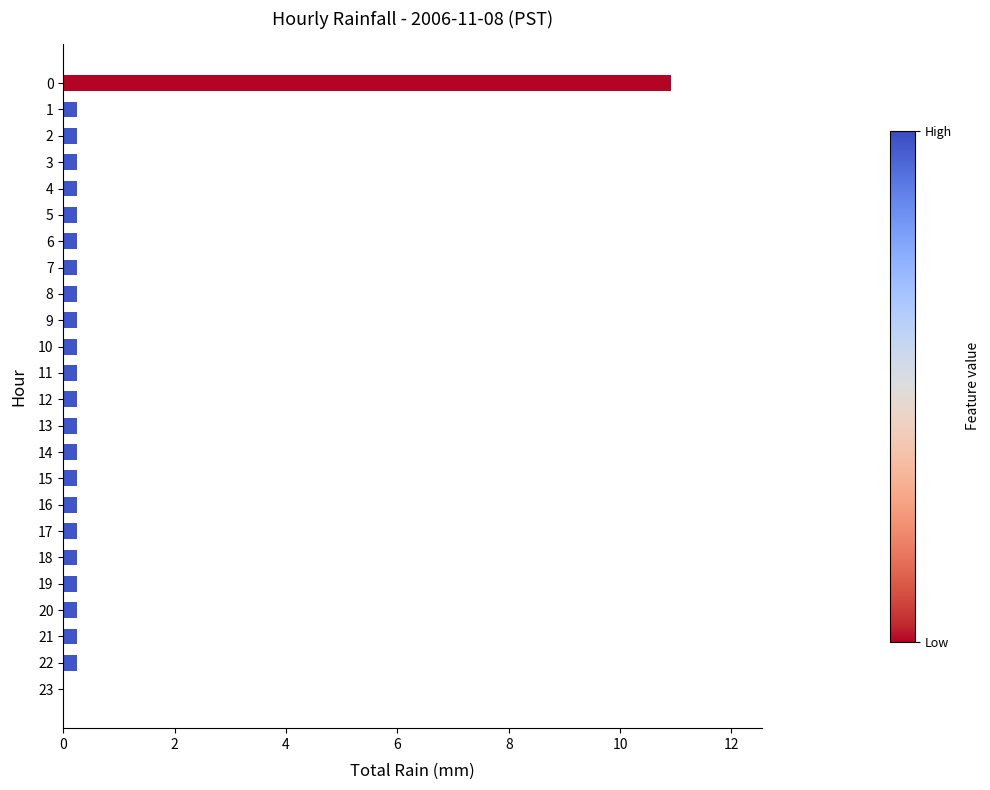

What is the sum of all values?

16.4